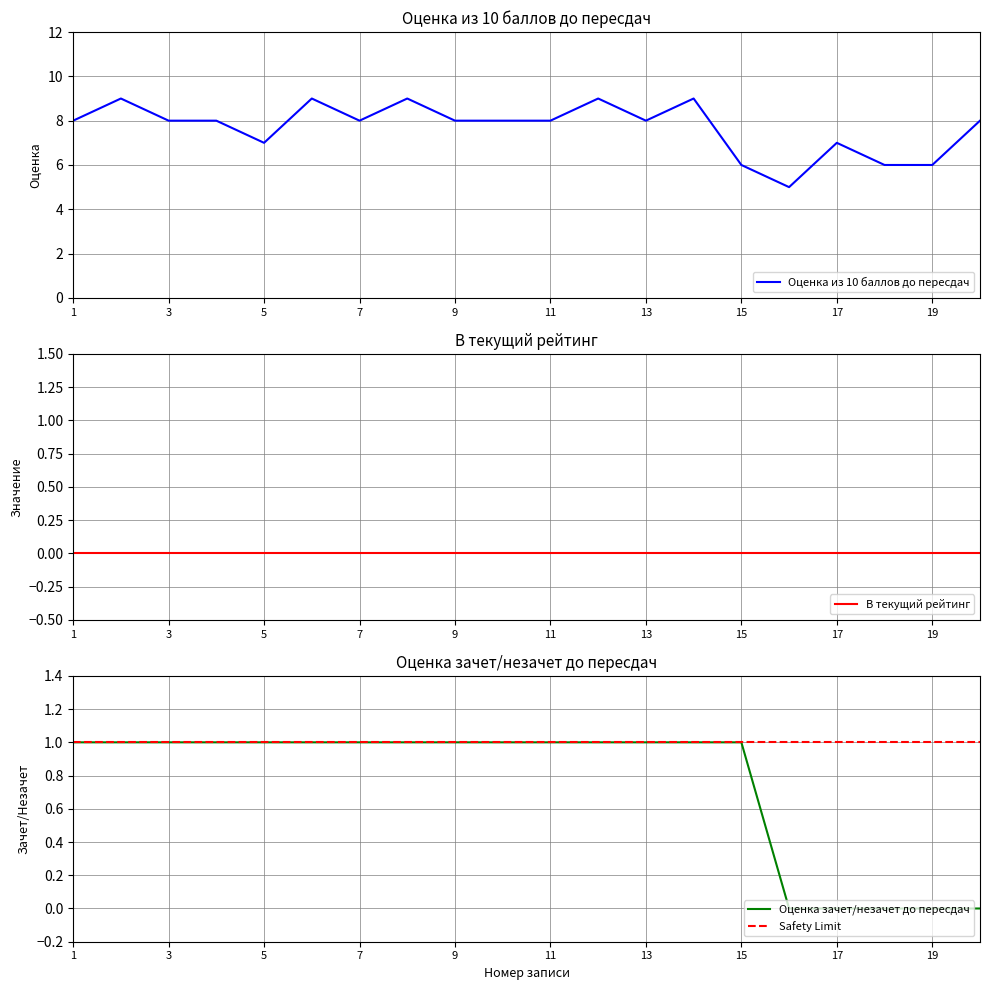

List the labels in order of Оценка из 10 баллов до пересдач value, largest first.

2, 6, 8, 12, 14, 1, 3, 4, 7, 9, 10, 11, 13, 20, 5, 17, 15, 18, 19, 16